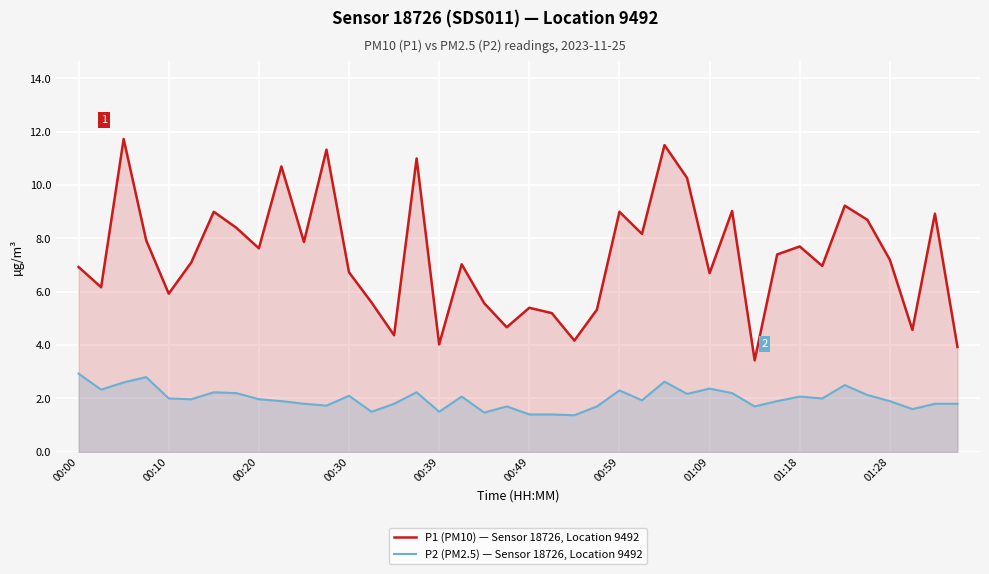

Does the chart display data point markers on the line(s)?

No